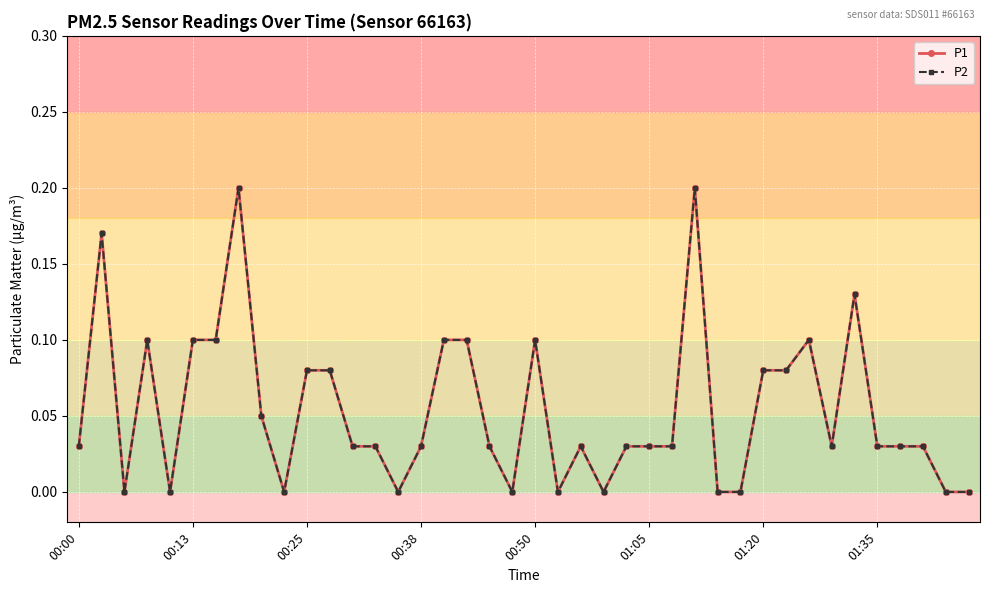

Does the chart have visible grid lines?

Yes